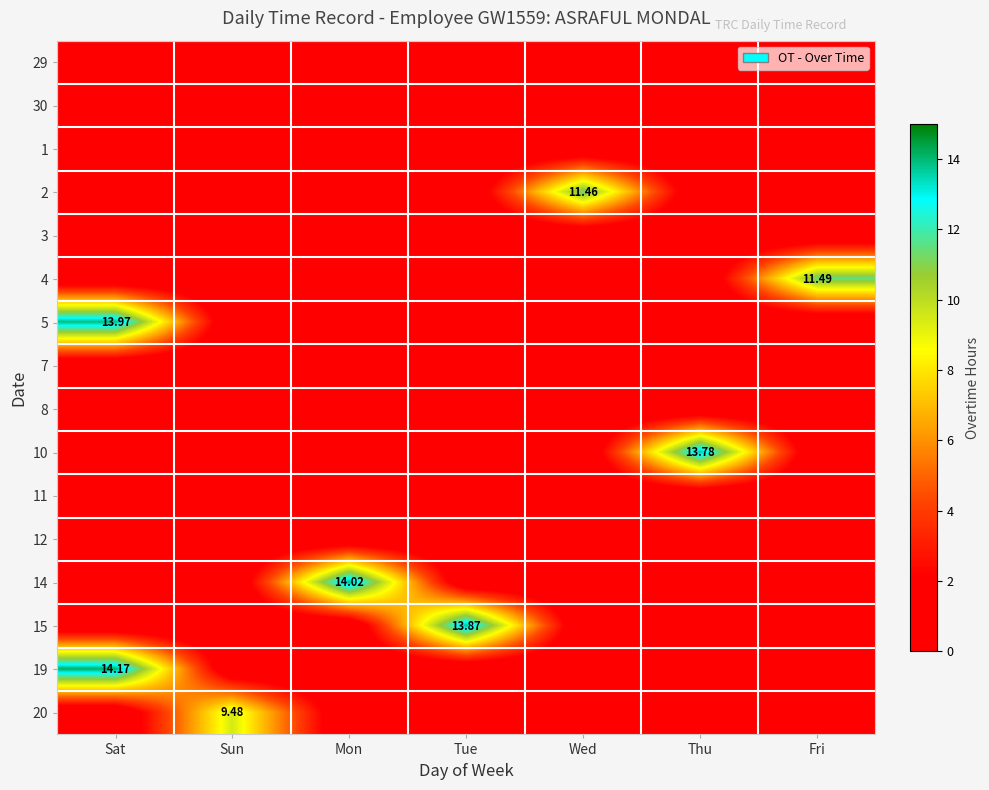

The value of 20 at Mon is 0.0. True or false?

True